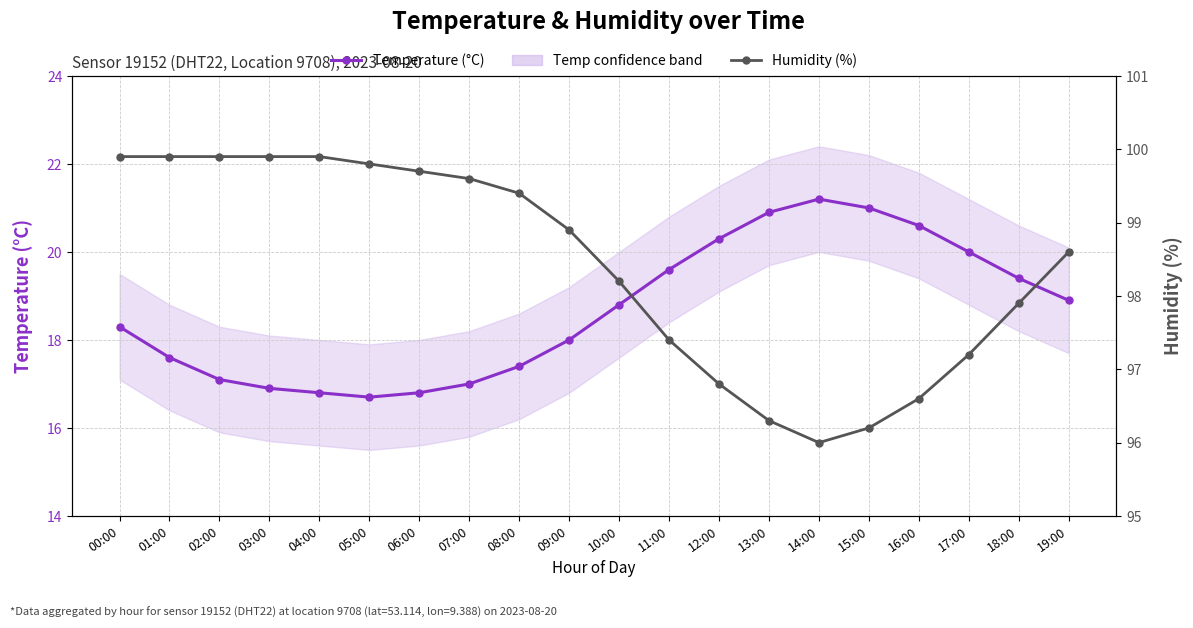

Rank the categories by Humidity (%) value from lowest to highest.

14:00, 15:00, 13:00, 16:00, 12:00, 17:00, 11:00, 18:00, 10:00, 19:00, 09:00, 08:00, 07:00, 06:00, 05:00, 00:00, 01:00, 02:00, 03:00, 04:00